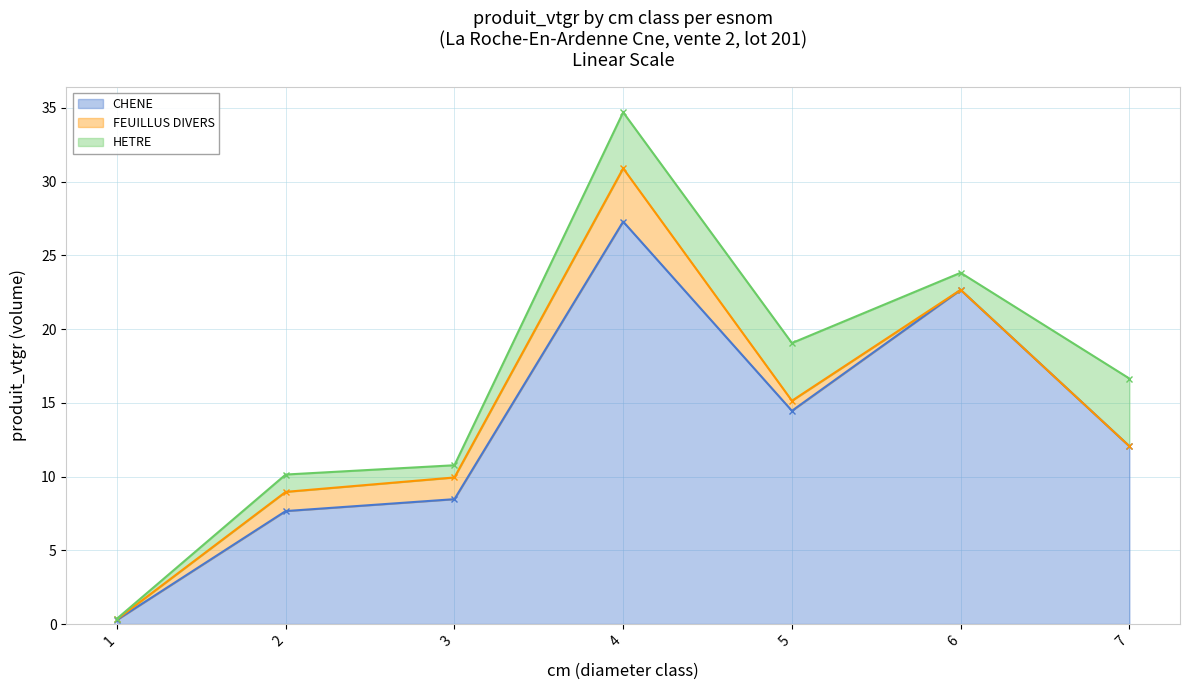

The HETRE series shows 1.2 at 6. True or false?

True